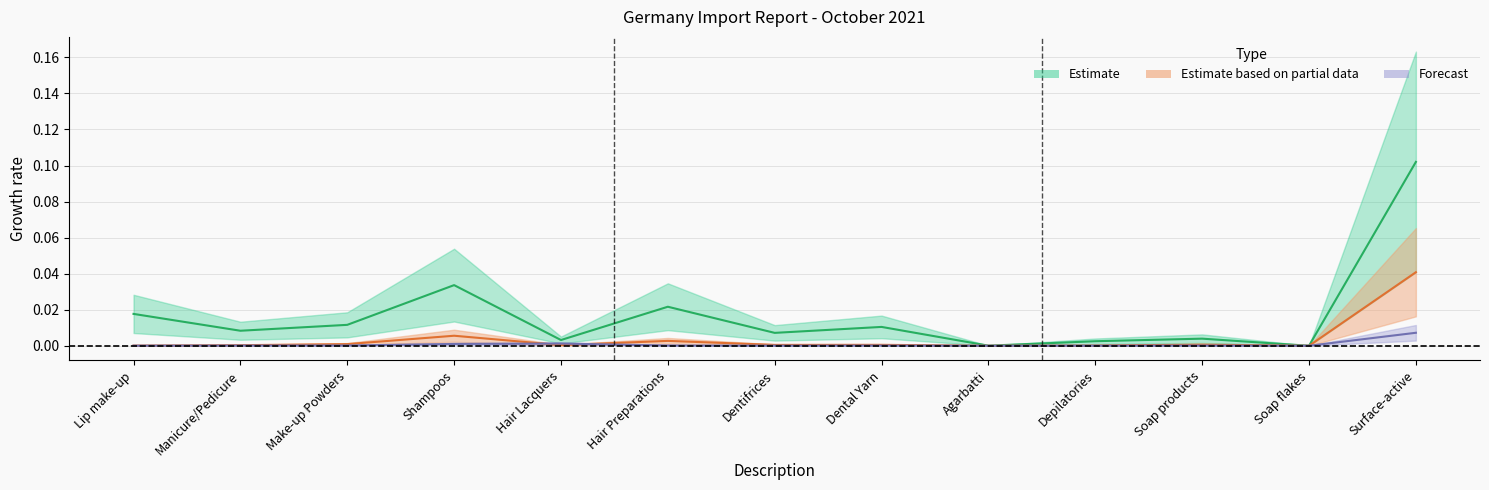

Which series ends up on top after the final intersection of Estimate based on partial data and Forecast?

Estimate based on partial data